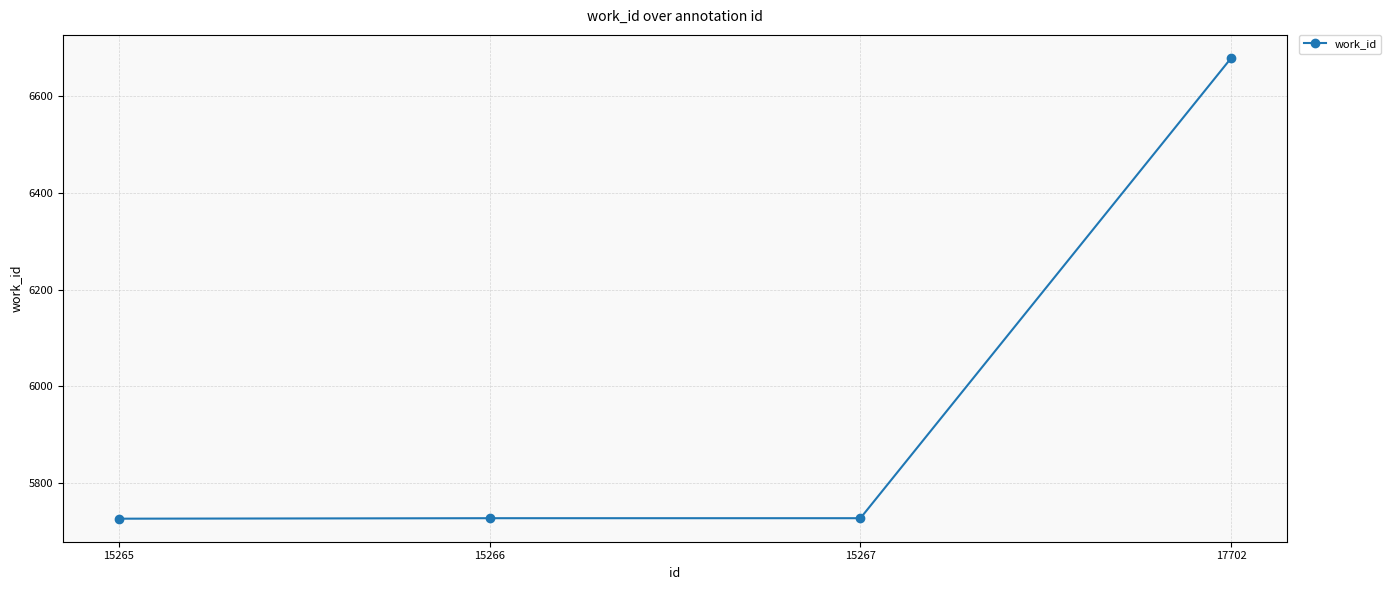

What is the change in value from 15266 to 17702?

+950